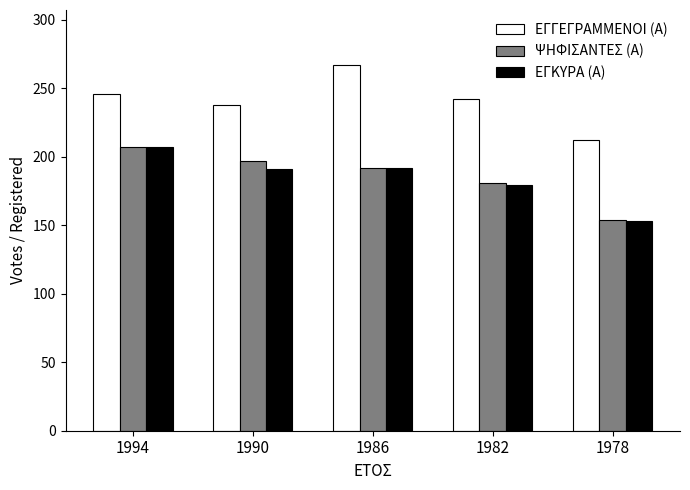

Is the value of ΕΓΚΥΡΑ (Α) at 1990 greater than the value of ΕΓΓΕΓΡΑΜΜΕΝΟΙ (Α) at 1990?

No